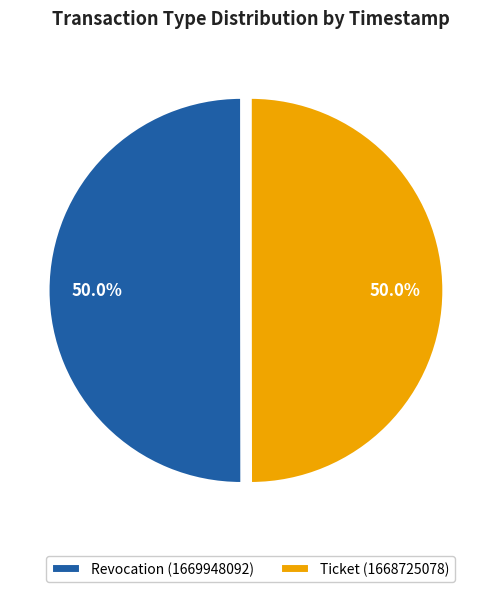

Count the number of slices in the pie.

2